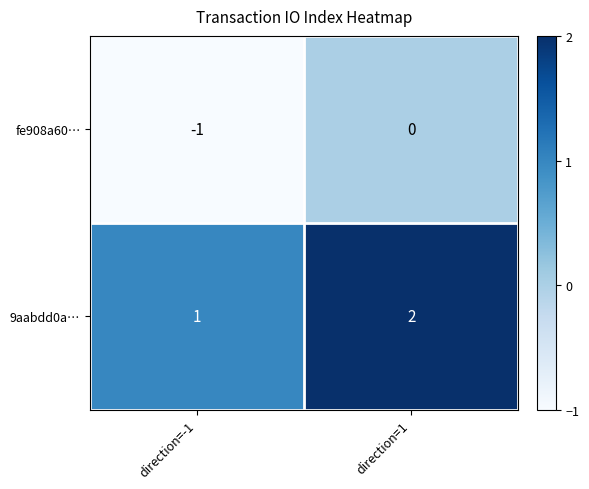

Reading right to left, list all the values displayed in this chart.

fe908a60…: direction=1=0	direction=-1=-1
9aabdd0a…: direction=1=2	direction=-1=1